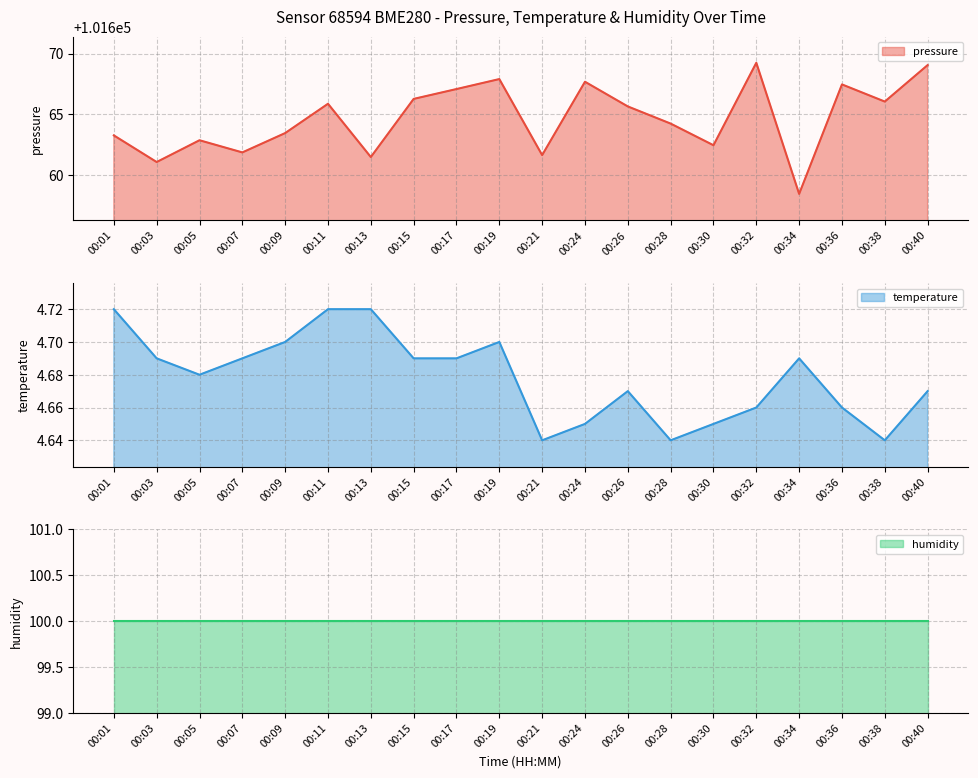

What is the difference between the pressure values at 00:40 and 00:36?

1.6